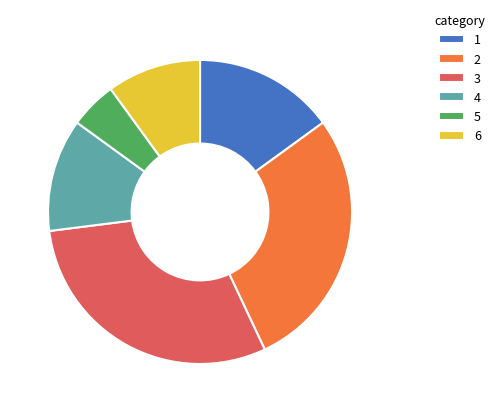

Which slice is the largest?

3